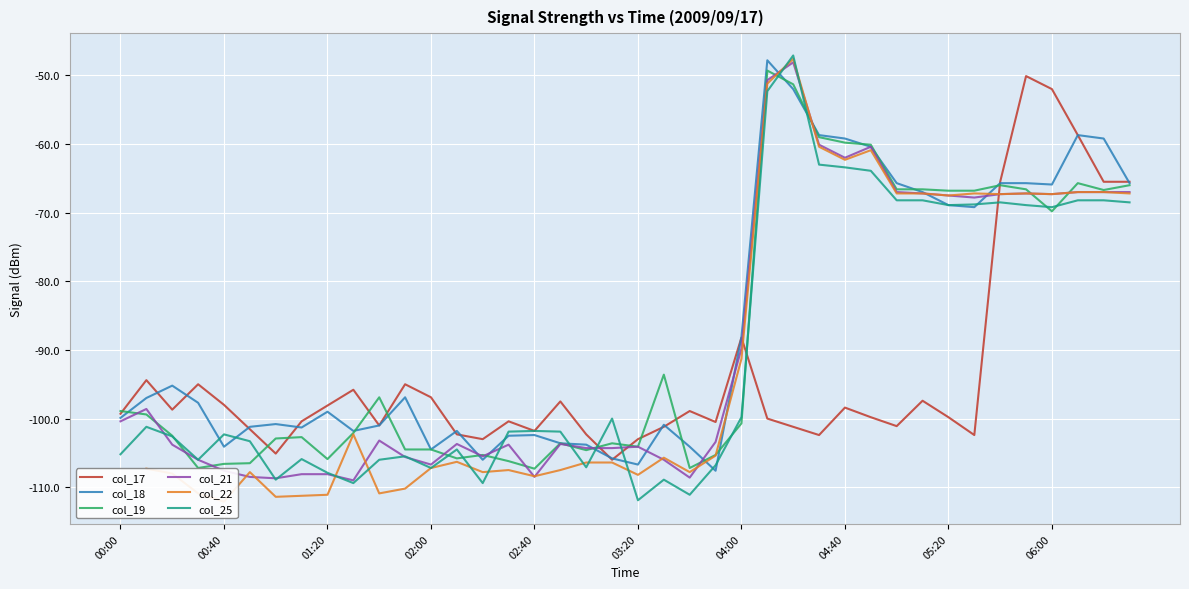

Which series has the largest total across all categories?

col_18